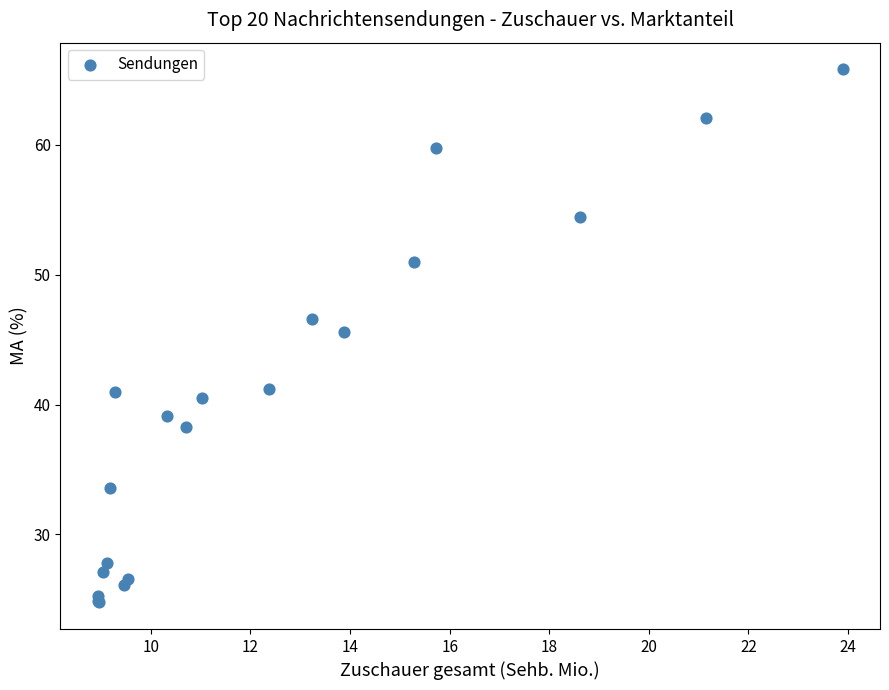

What Y value in the scatter plot is closest to 45?

45.6